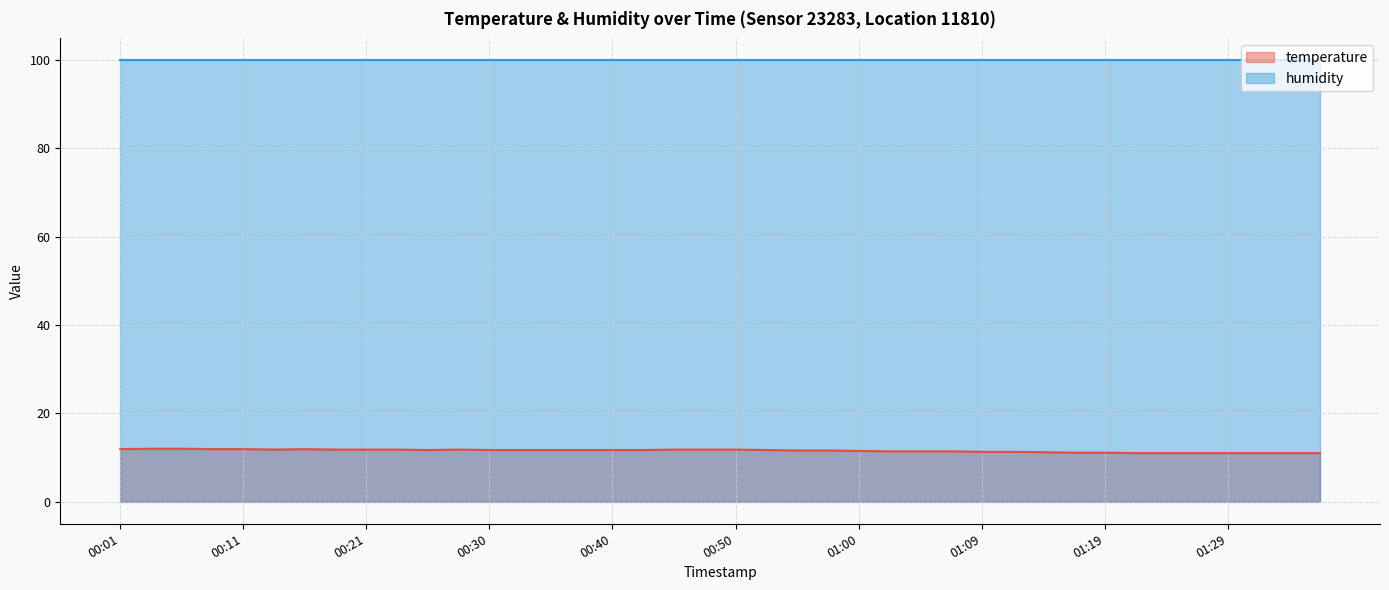

Rank the categories by value from highest to lowest.

00:03, 00:06, 00:01, 00:08, 00:11, 00:16, 00:13, 00:18, 00:21, 00:23, 00:28, 00:45, 00:47, 00:50, 00:25, 00:30, 00:33, 00:35, 00:38, 00:40, 00:42, 00:52, 00:55, 00:57, 01:00, 01:02, 01:05, 01:07, 01:09, 01:12, 01:14, 01:17, 01:19, 01:22, 01:24, 01:27, 01:29, 01:31, 01:34, 01:36